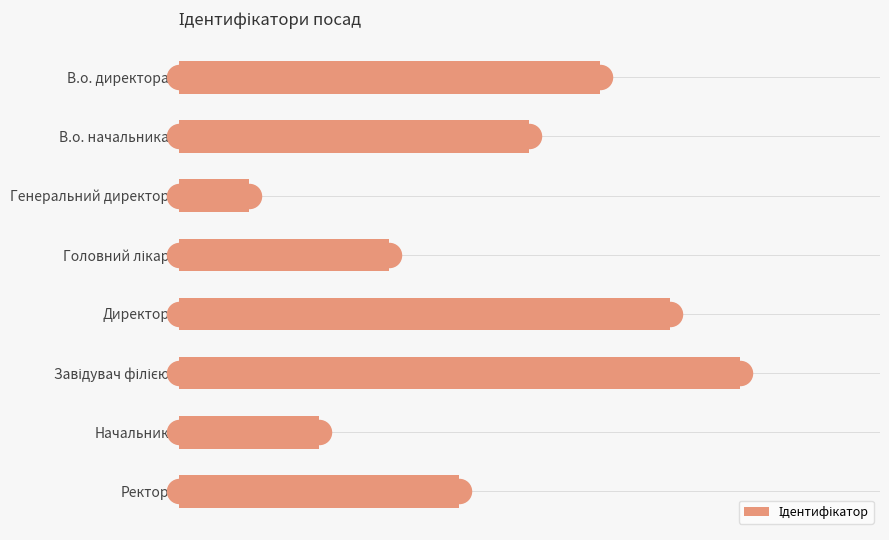

Between Ректор and В.о. начальника, which is larger?

В.о. начальника